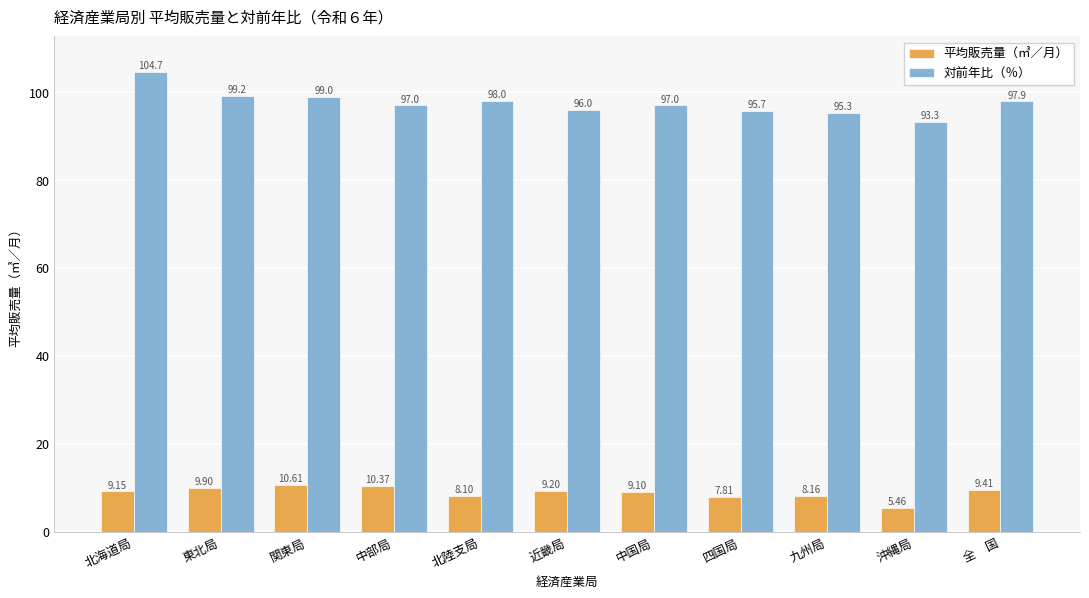

How many data points does each series have?

11